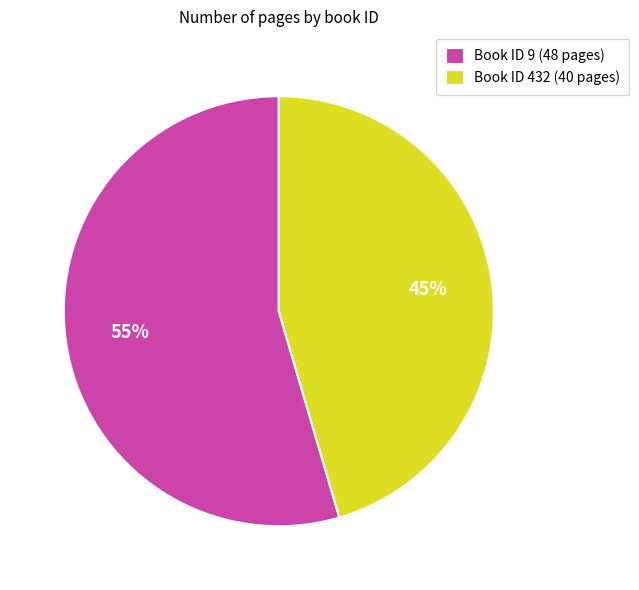

Combined, do Book ID 9 (48 pages) and Book ID 432 (40 pages) account for over 50%?

Yes